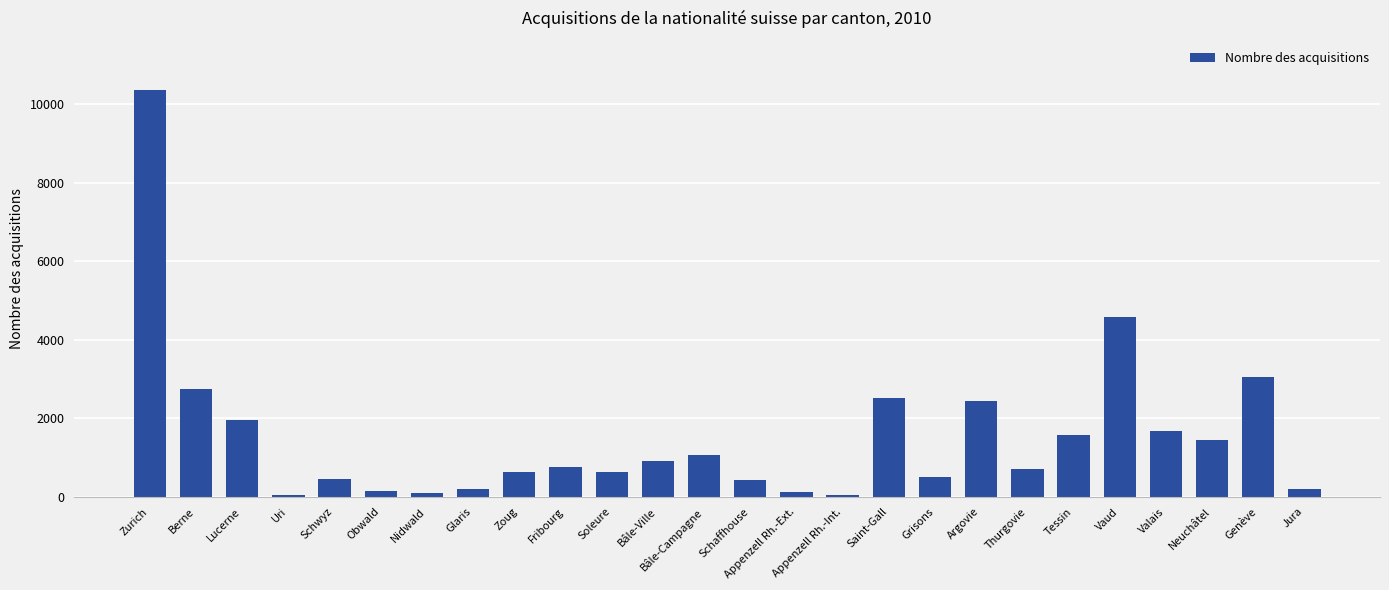

How many bars are there in total?

26